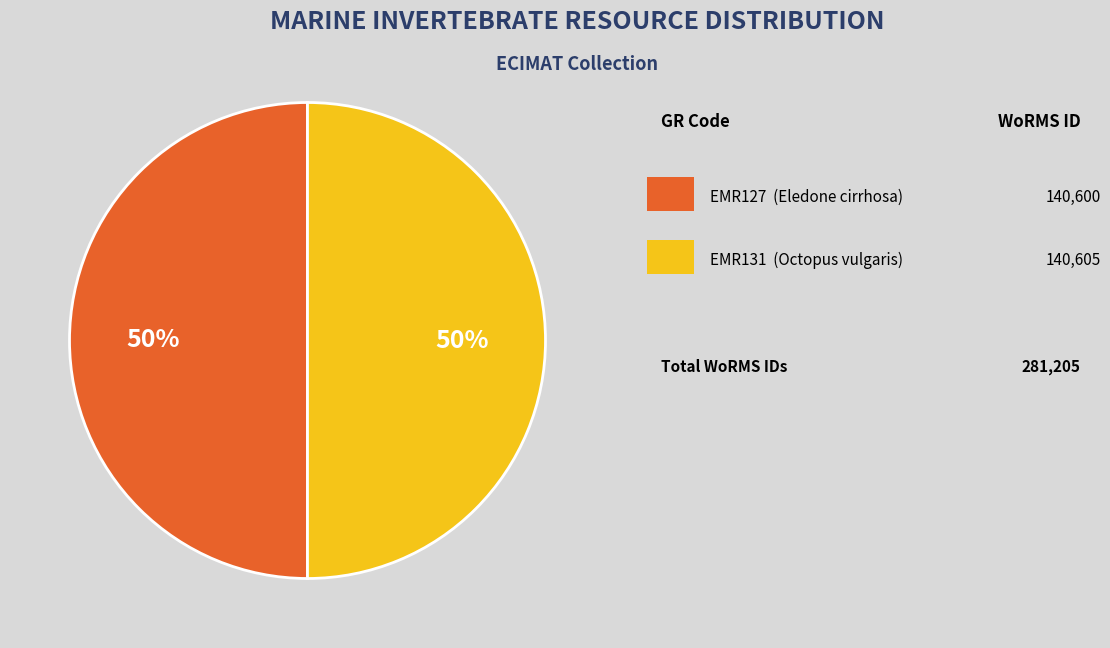

To the nearest percent, what is the average slice percentage?

50%